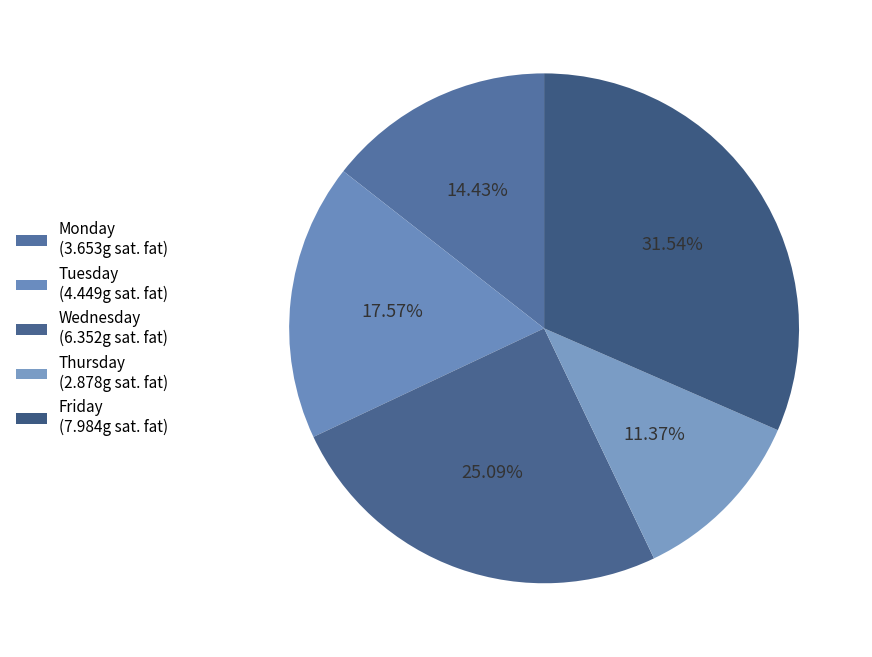

What is the total percentage of Monday and Wednesday?

39.5%